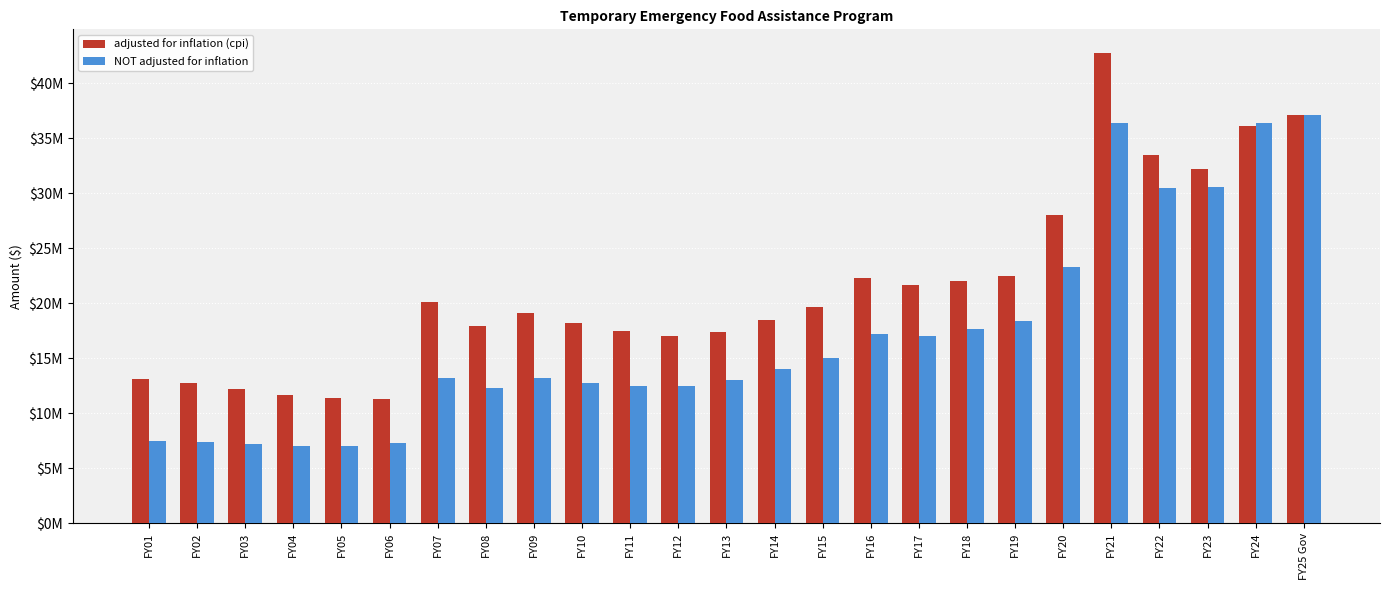

Rank the series by their average value, from lowest to highest.

NOT adjusted for inflation, adjusted for inflation (cpi)